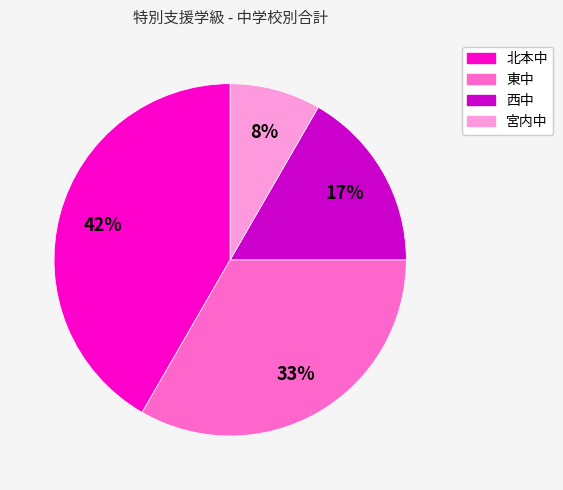

Which category has the smallest portion of the pie?

宮内中